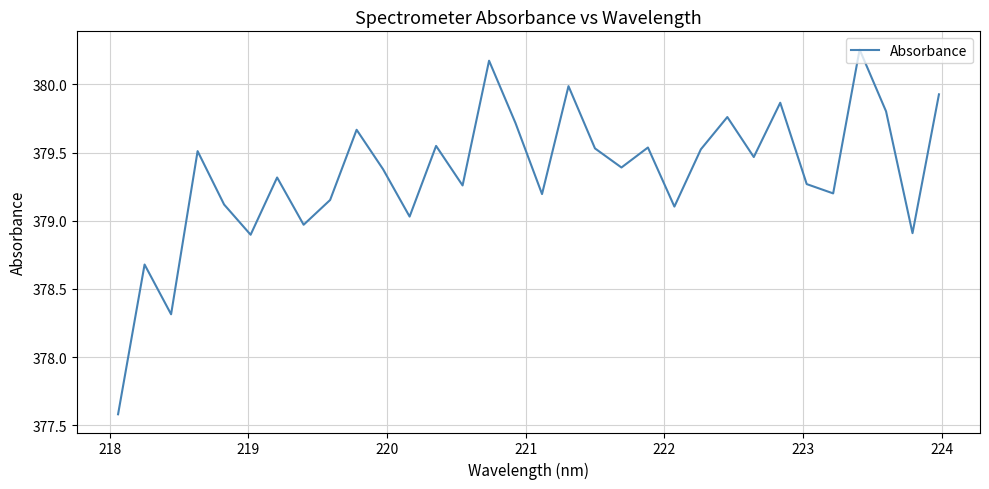

What is the difference between the maximum and minimum values?

2.7